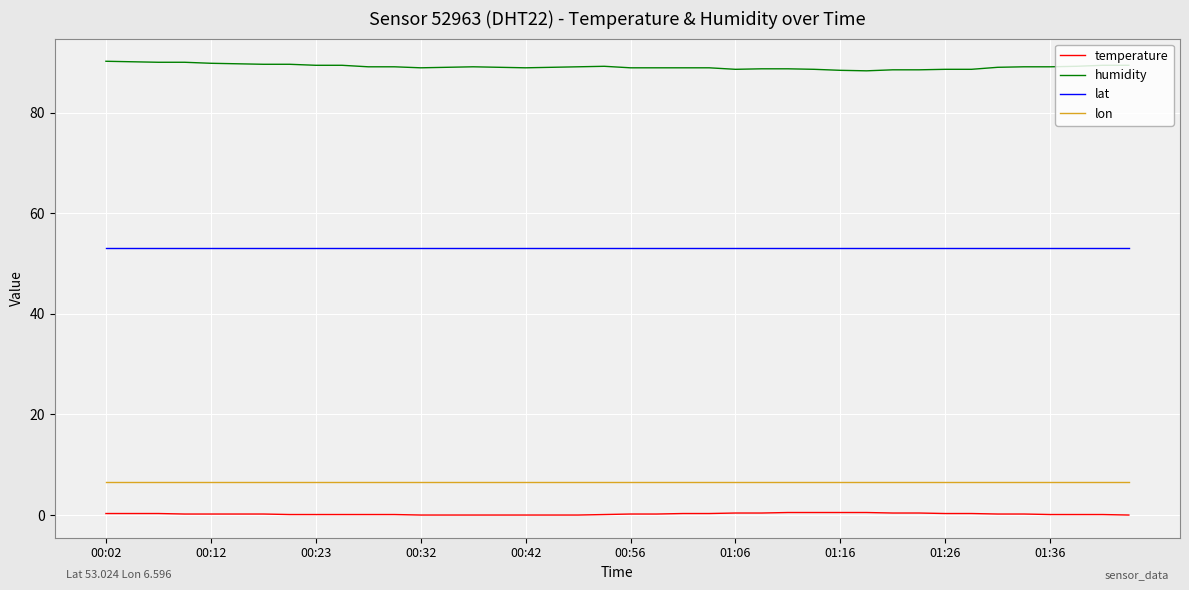

Which series has the largest total across all categories?

humidity